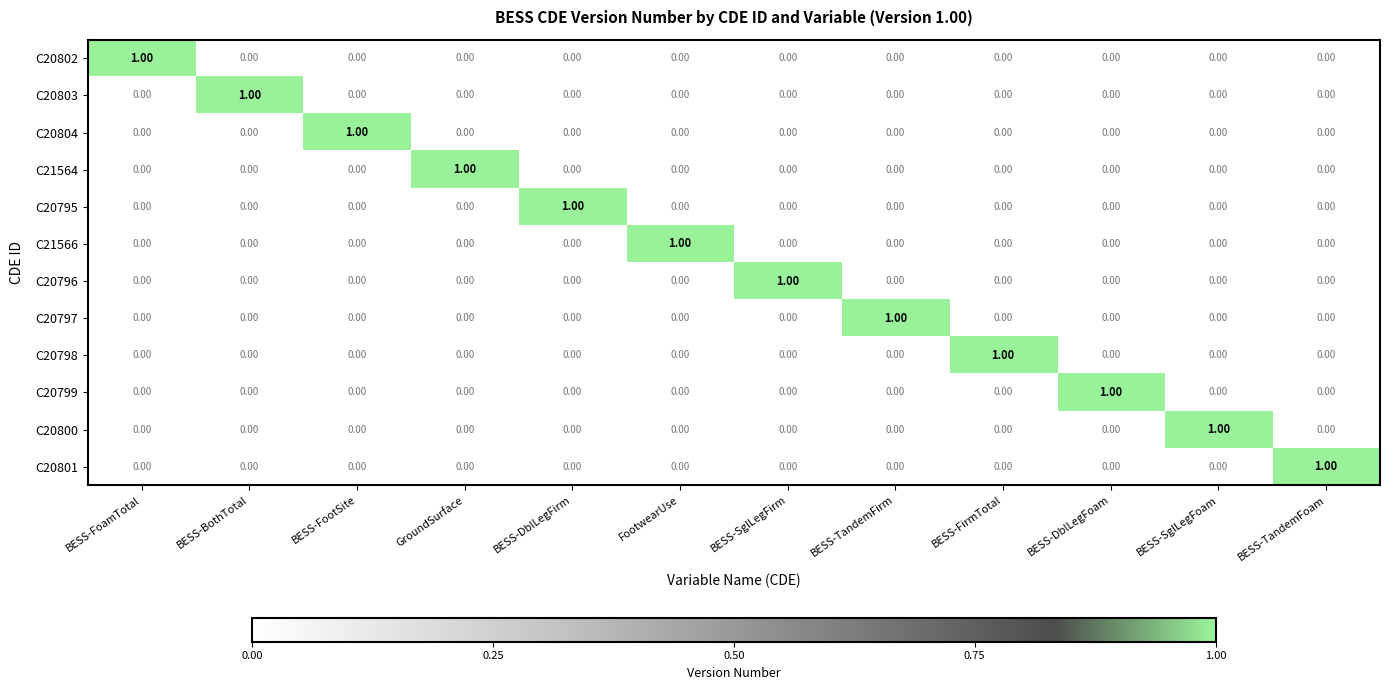

At how many categories does at least one series exceed 0?

12